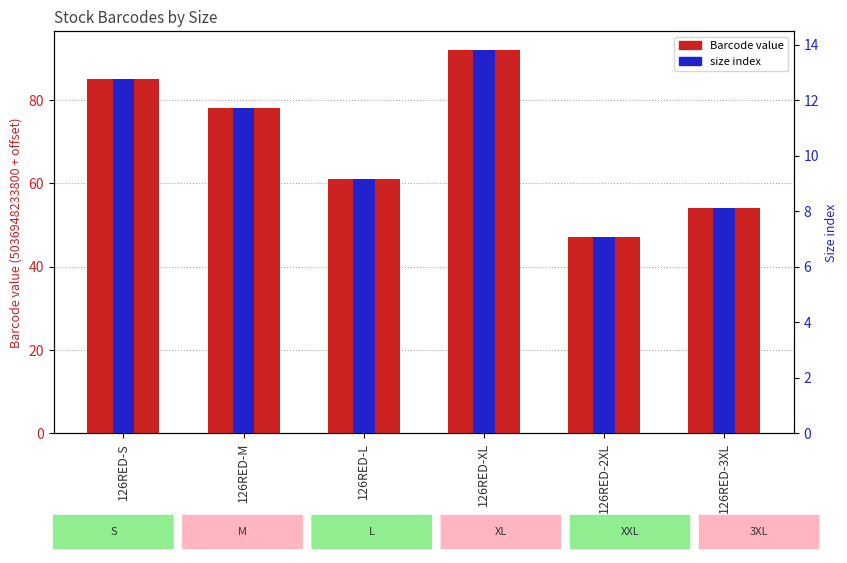

True or false: size index has a value of 5.2 at 126RED-L.

False